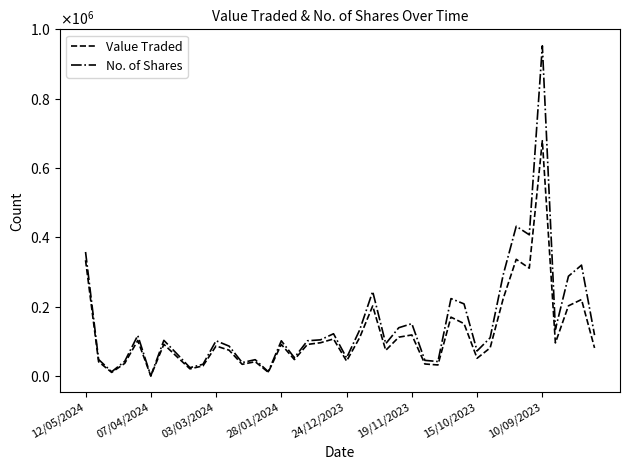

At which label does Value Traded reach its minimum?

07/04/2024